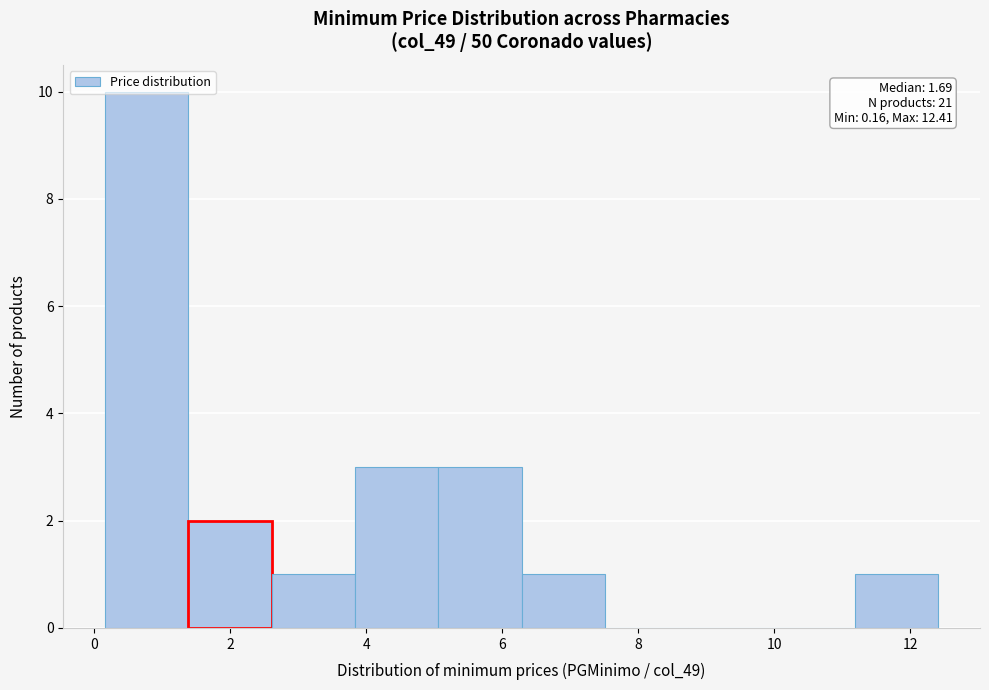

Over which range of the x-axis is the bar tallest?

0.2 to 1.4